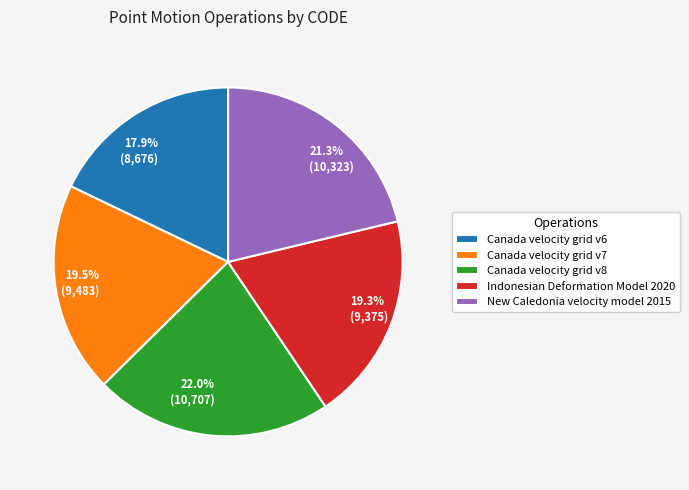

Does New Caledonia velocity model 2015 represent more than half of the total?

No